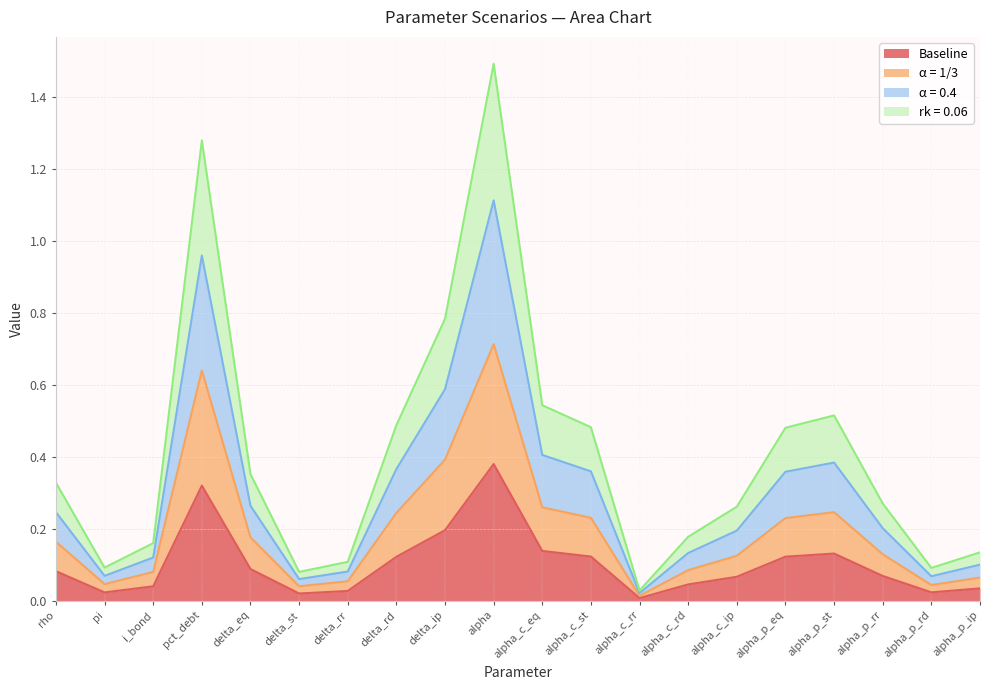

Which series has the largest range (max minus min)?

α = 0.4